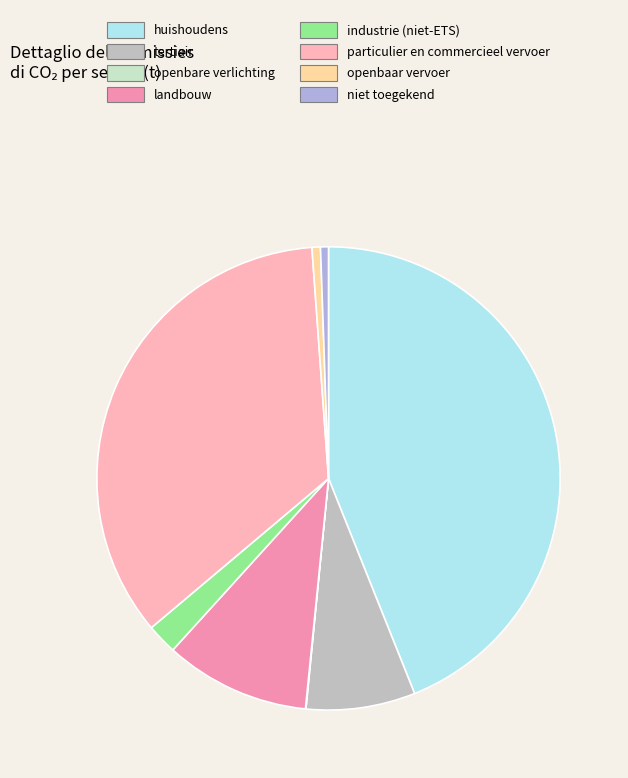

Is it true that tertiair is 8% of the pie?

True